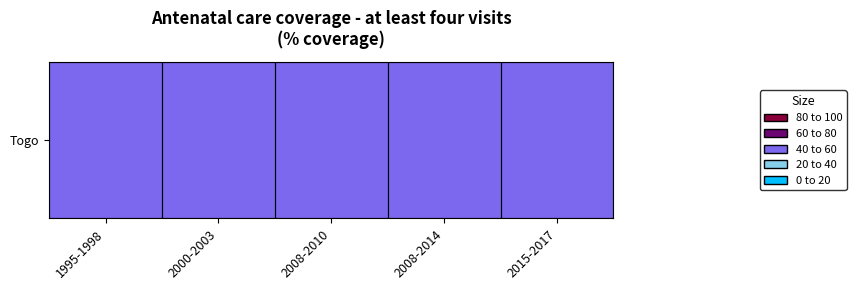

How many categories are shown in the chart?

5